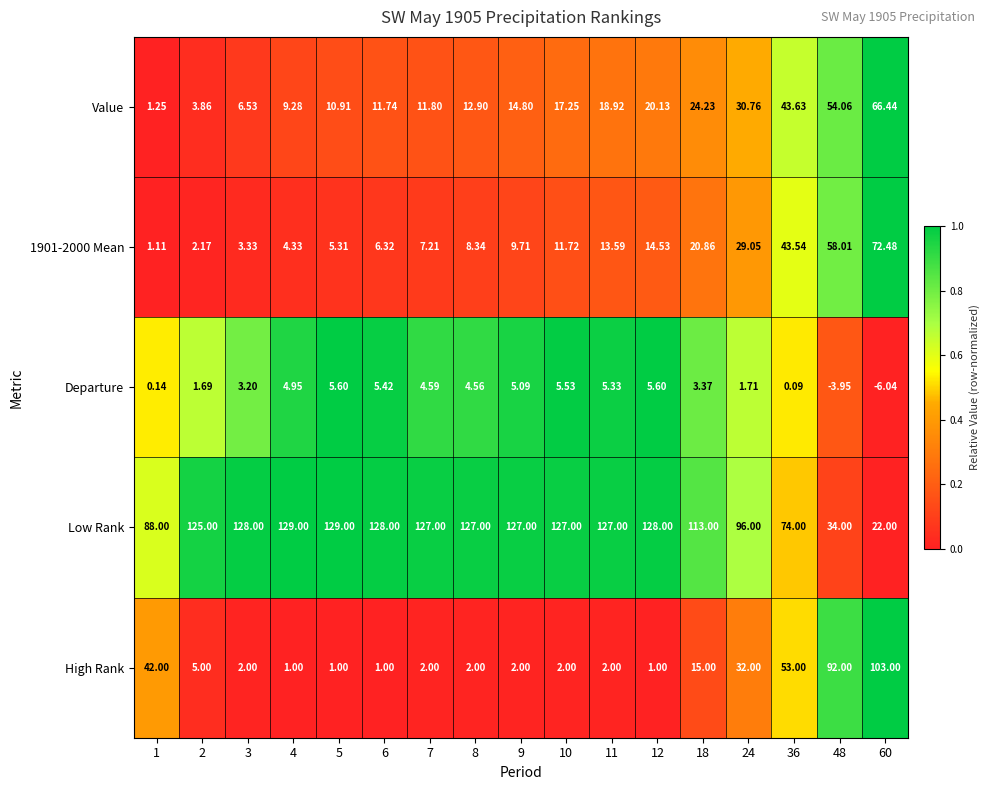

What is the maximum value shown in the chart?

129.0